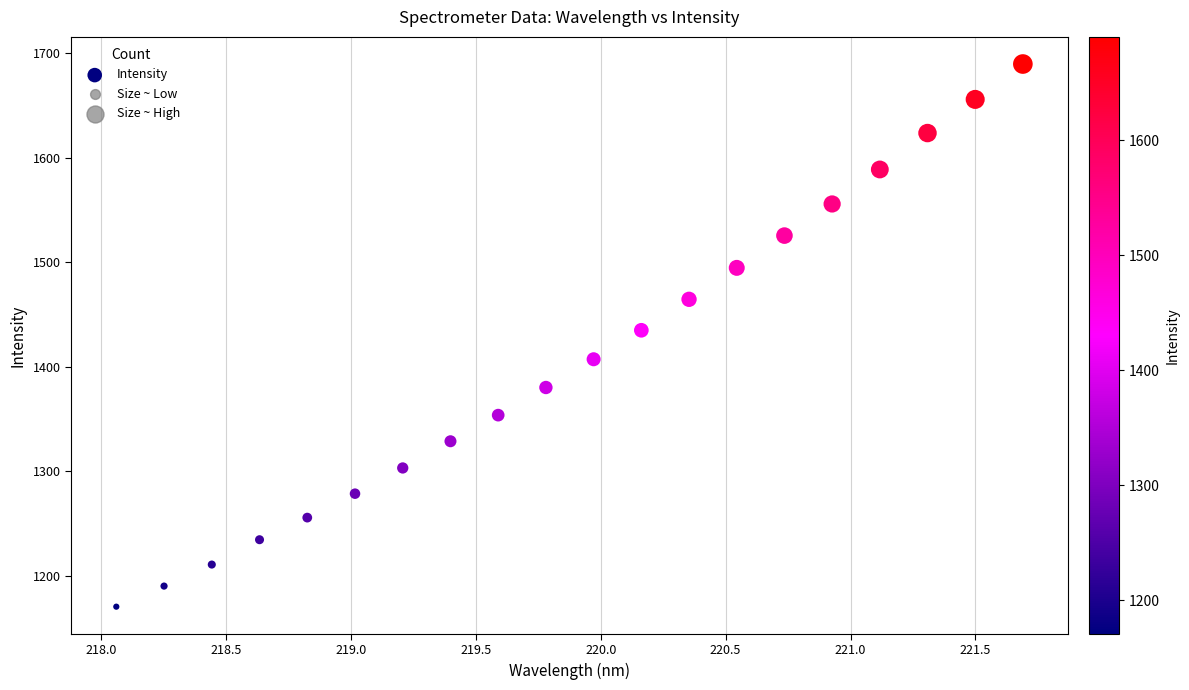

What is the range of Y values (max minus min)?

519.3